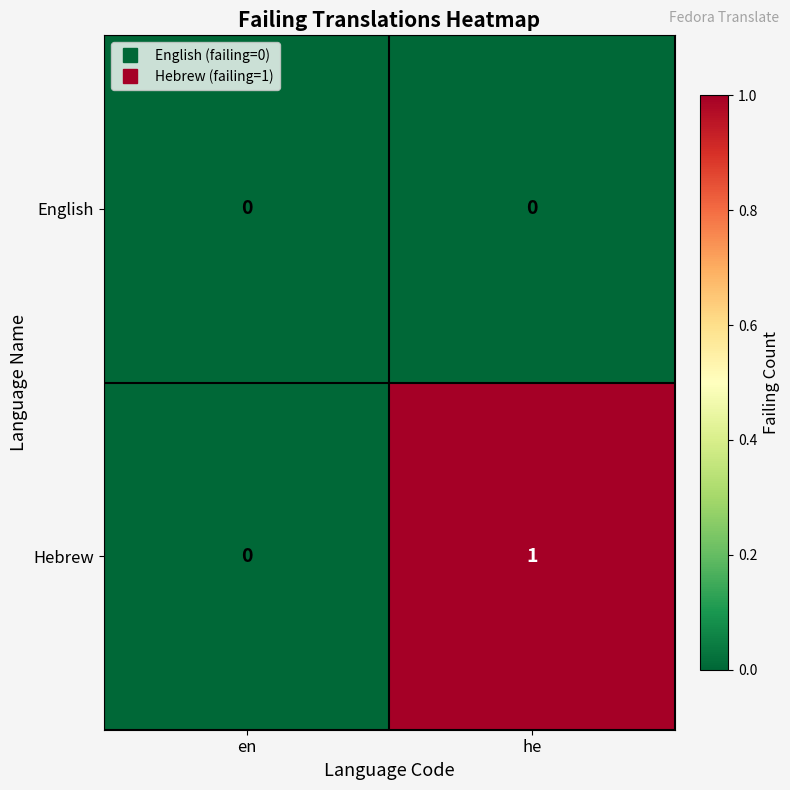

What is the maximum value shown in the chart?

1